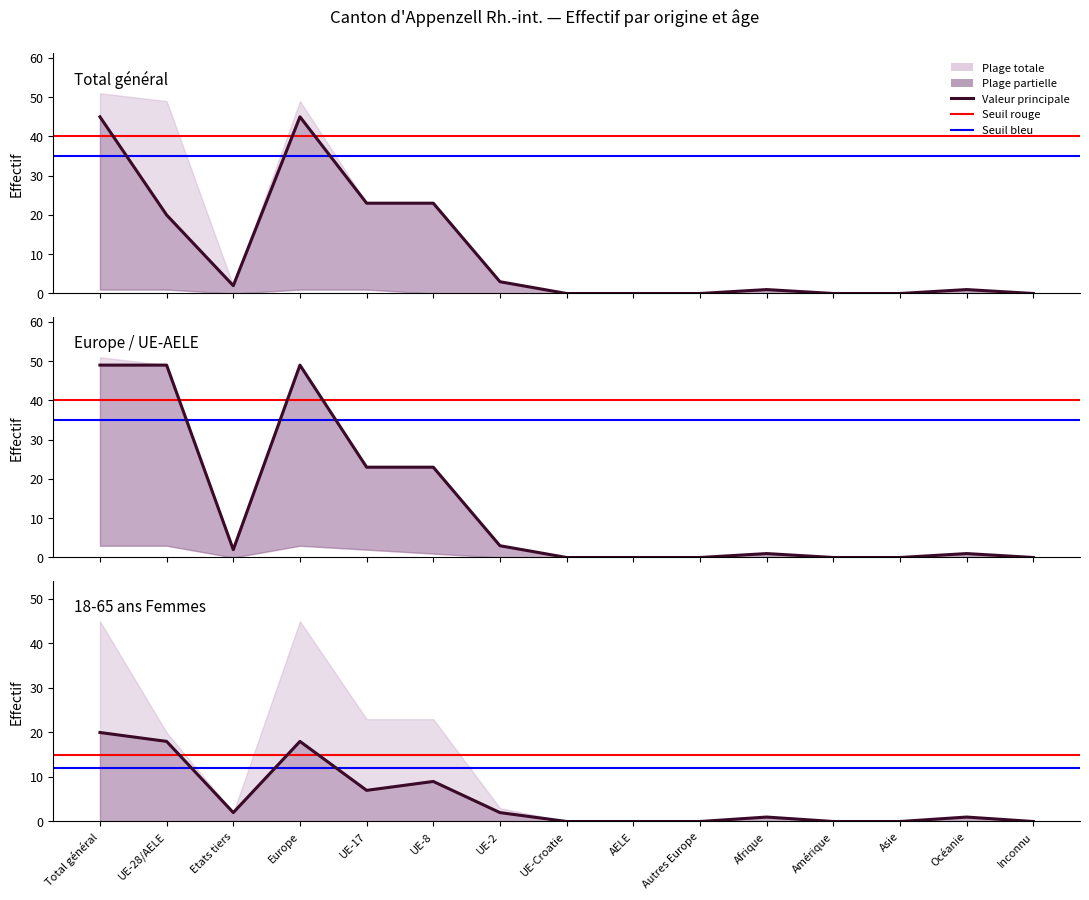

What is the sum of all Europe / UE-AELE values?

200